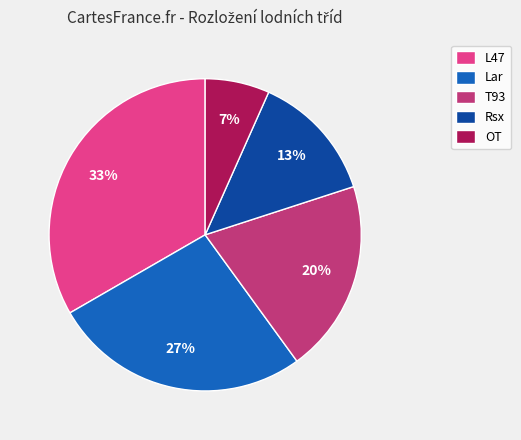

Do Rsx and L47 together represent more than half of the pie?

No